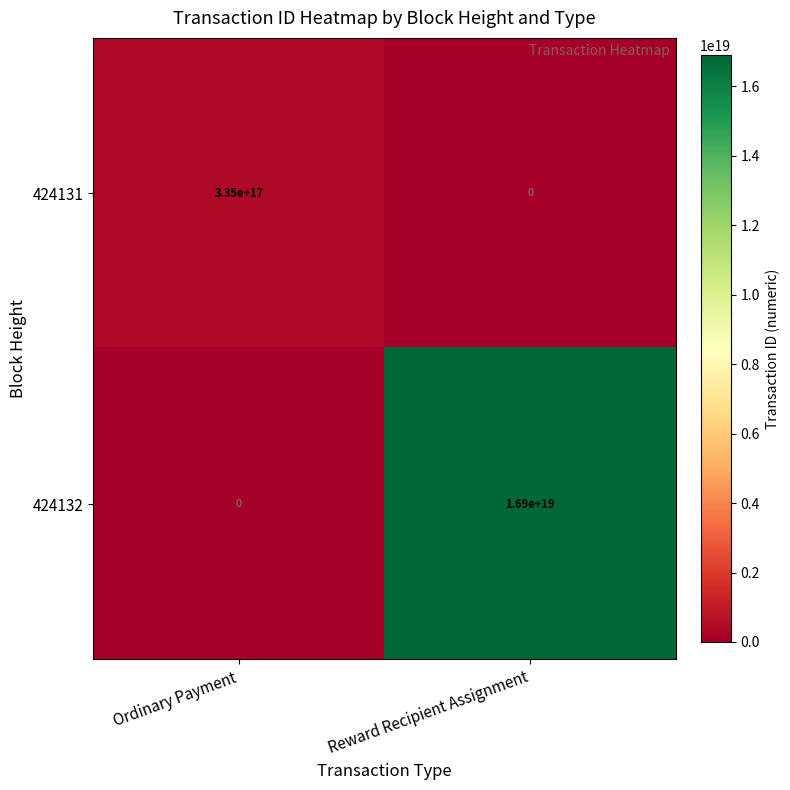

Which category has the highest value in the 424131 series?

Ordinary Payment